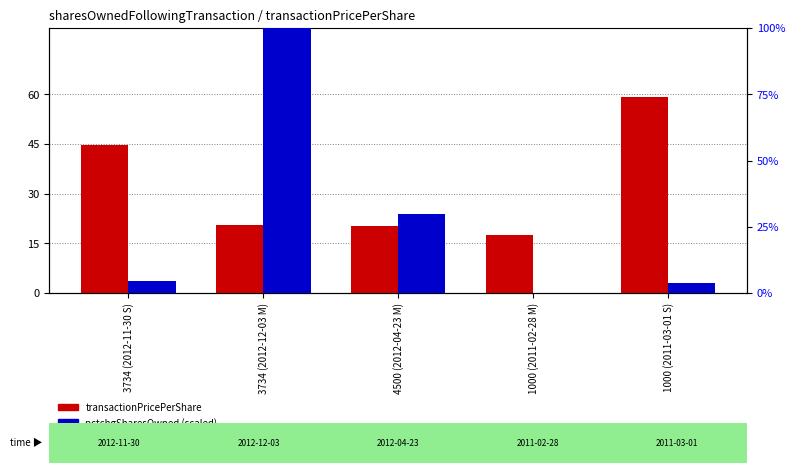

Which series changed the most between 4500 (2012-04-23 M) and 1000 (2011-03-01 S)?

transactionPricePerShare